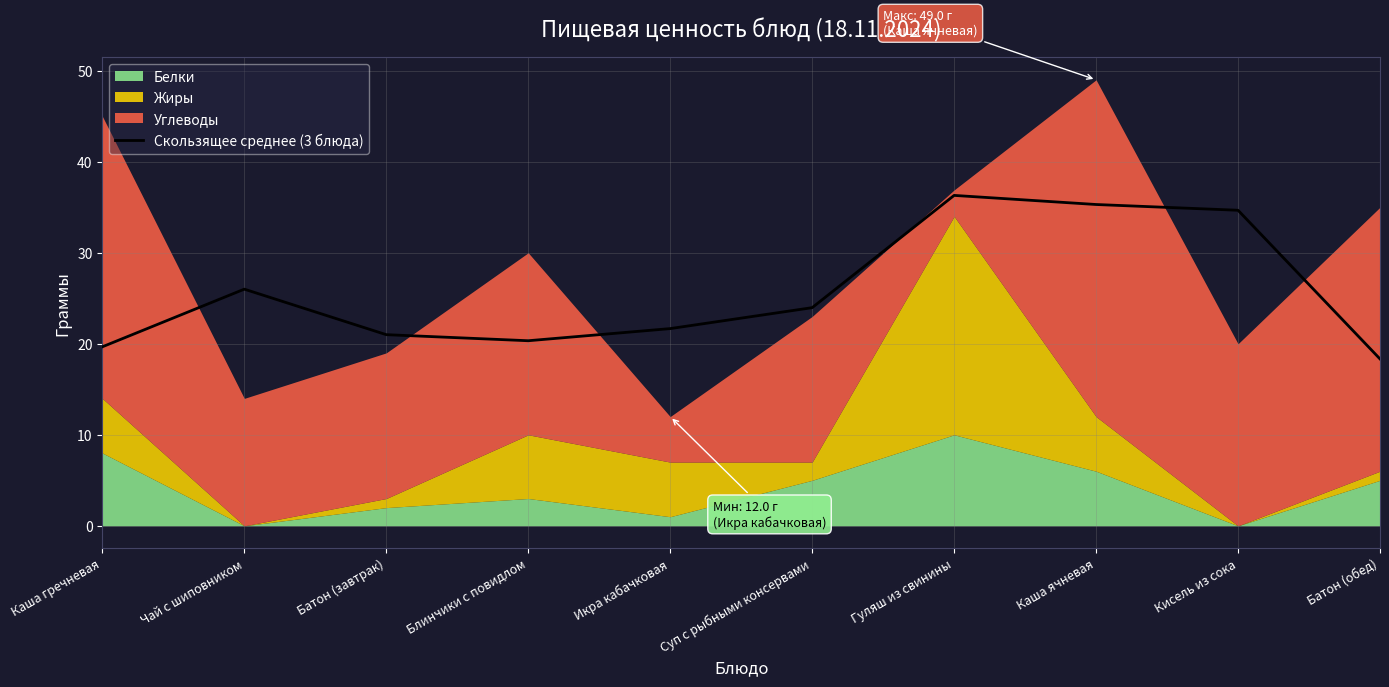

Count the number of values greater than 23.

5